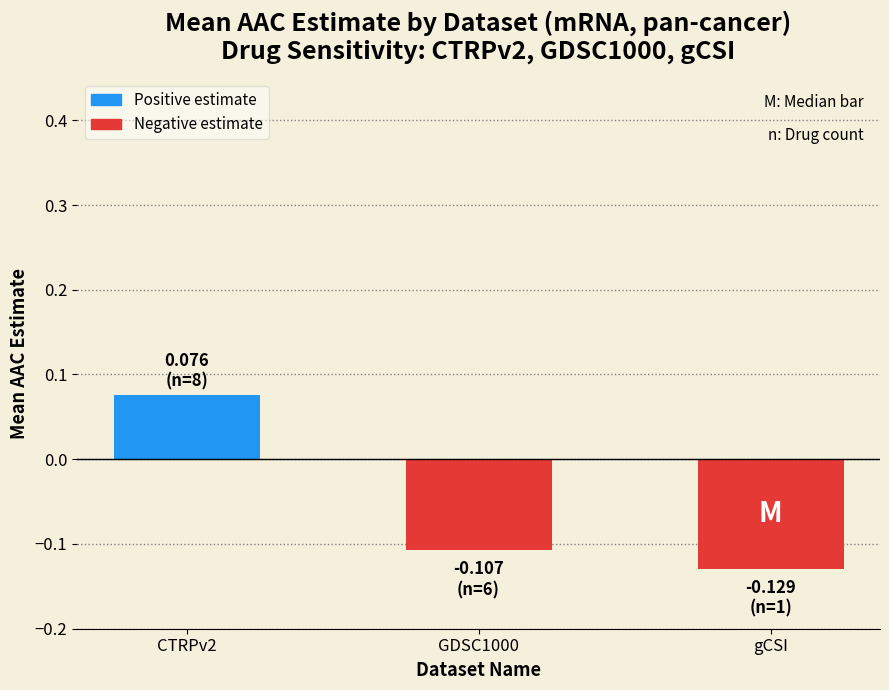

List the labels in order of value, largest first.

CTRPv2, GDSC1000, gCSI